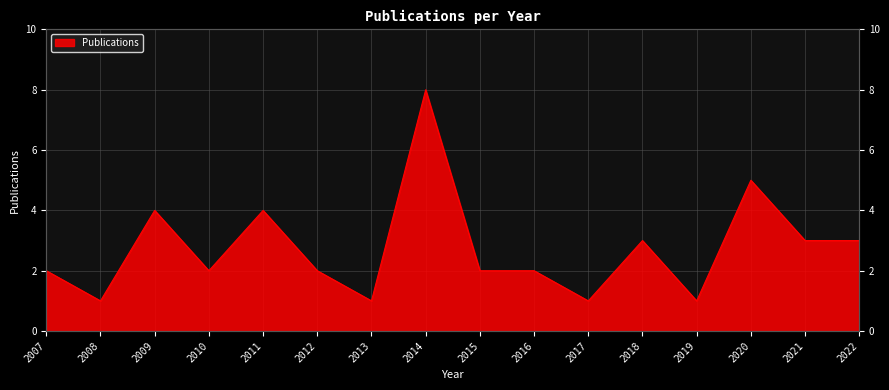

The value at 2010 is 2. True or false?

True